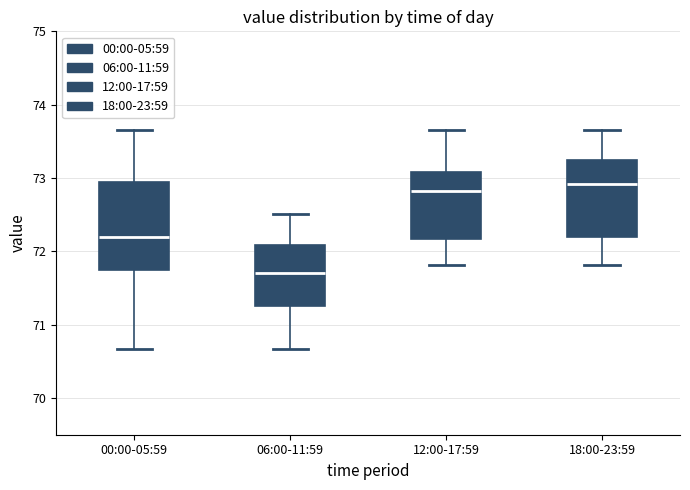

Comparing the boxes themselves (not the whiskers), which one is the tallest?

00:00-05:59